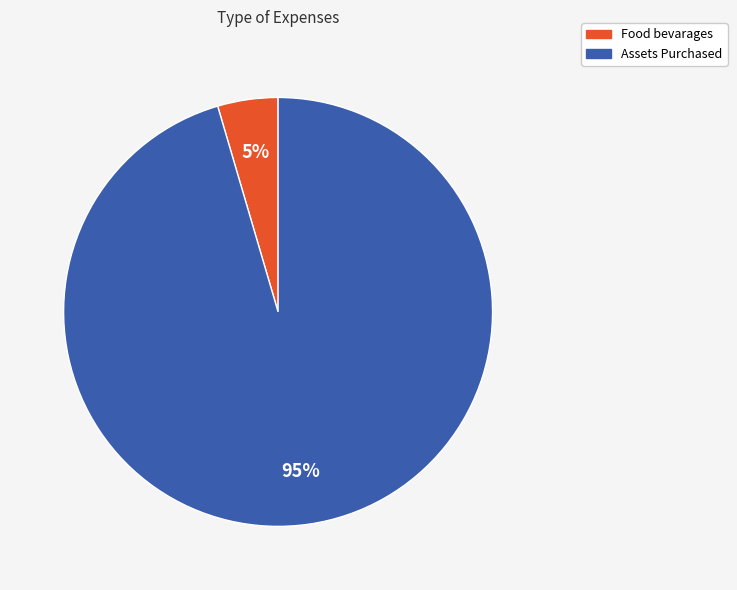

The Food bevarages slice represents 19% of the pie. True or false?

False